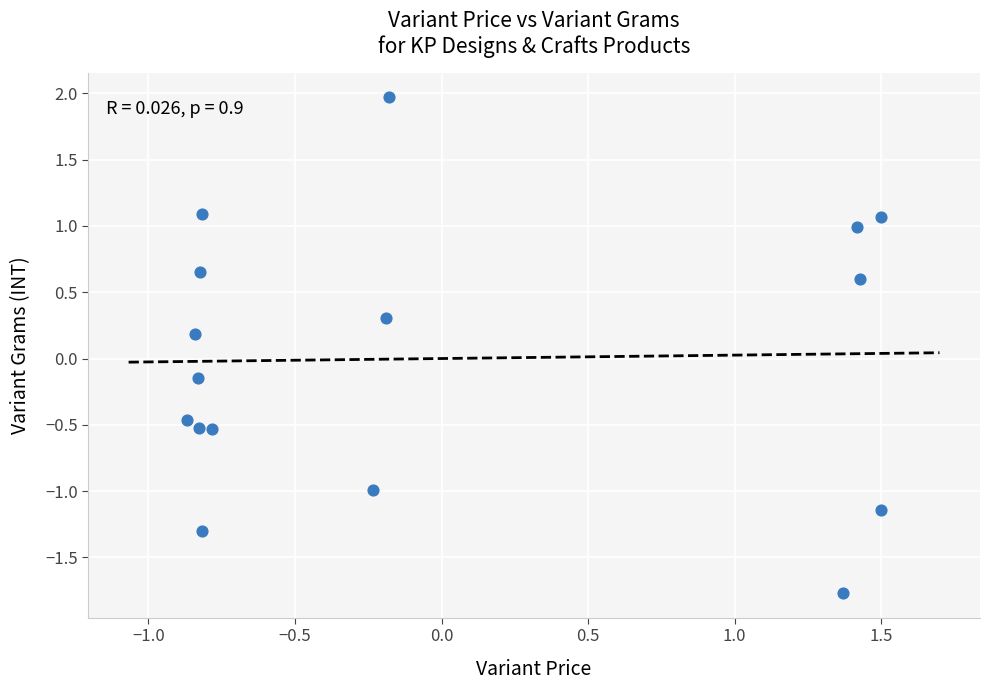

What is the range of X values (max minus min)?

2.4